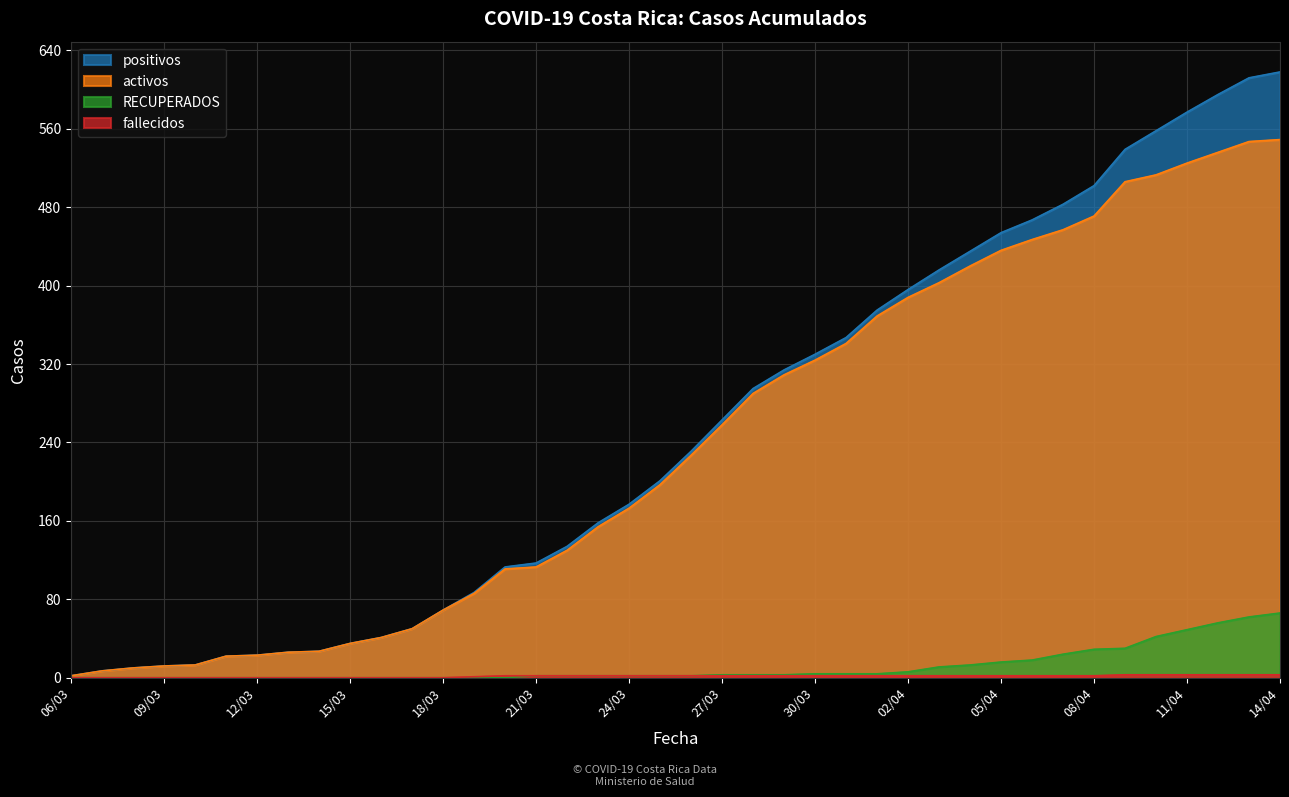

At which label is activos closest to 275?

28/03